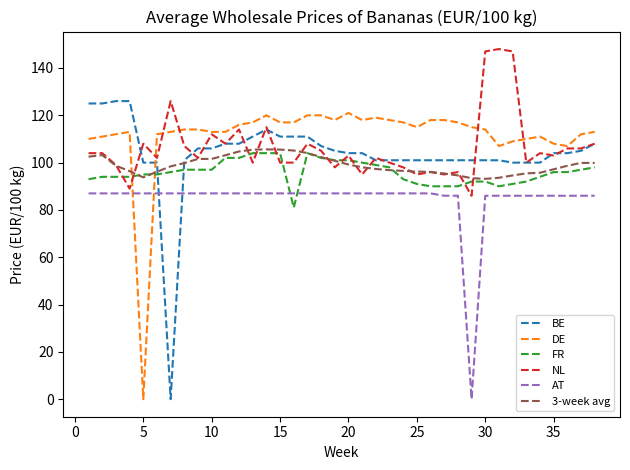

True or false: FR and NL cross at least once.

True